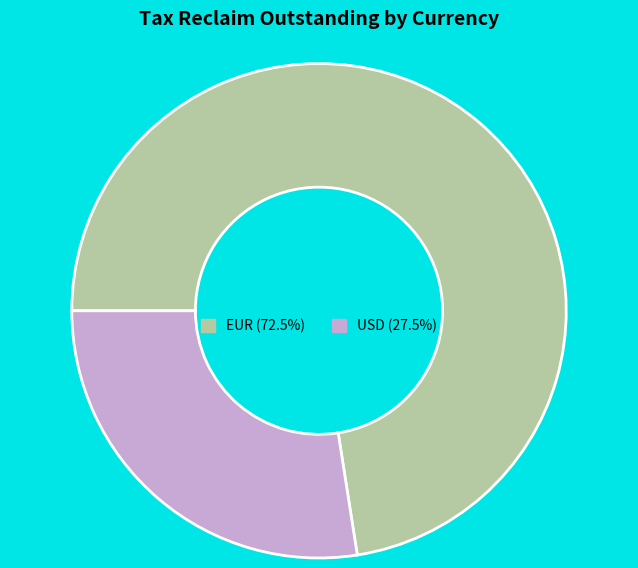

Is the sum of EUR (72.5%) and USD (27.5%) greater than half?

Yes